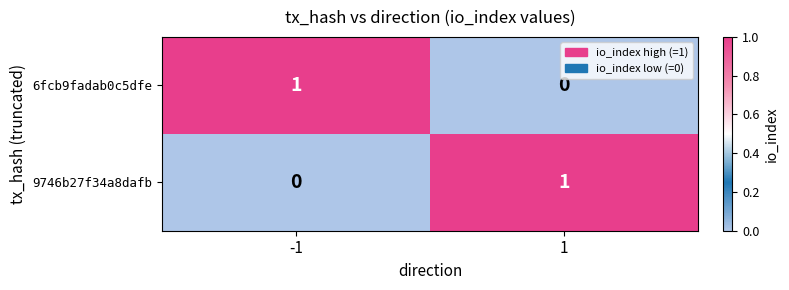

Reading left to right, extract all data points from this chart.

6fcb9fadab0c5dfe: 1	0
9746b27f34a8dafb: 0	1